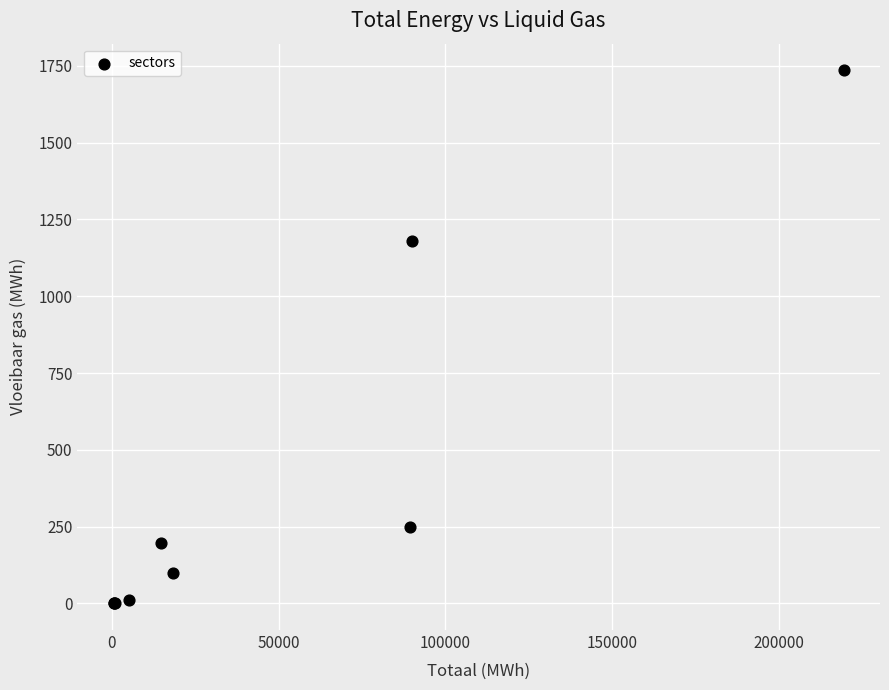

What Y value in the scatter plot is closest to 867?

1180.9